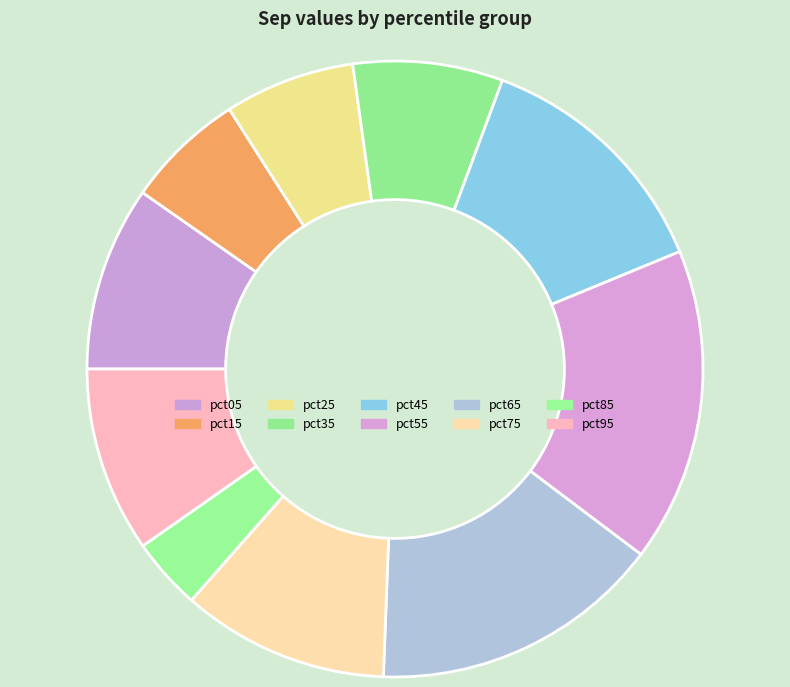

Do pct85 and pct15 together represent more than half of the pie?

No